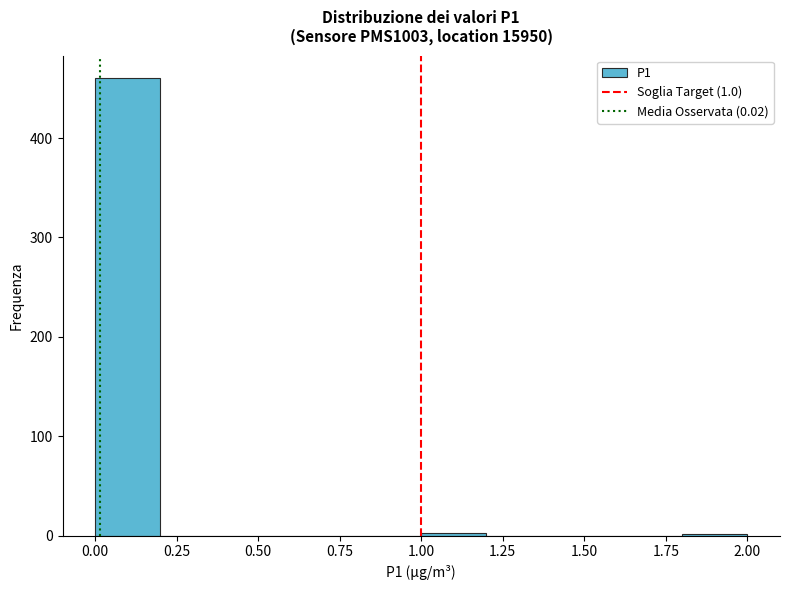

Reading left to right, list every bar in this chart as the range it spans on the x-axis followed by its height. The values are not printed on the chart, so give them approximately, as read against the axis.

0.0 to 0.2: 460
0.2 to 0.4: 0
0.4 to 0.6: 0
0.6 to 0.8: 0
0.8 to 1.0: 0
1.0 to 1.2: under 10
1.2 to 1.4: 0
1.4 to 1.6: 0
1.6 to 1.8: 0
1.8 to 2.0: under 10